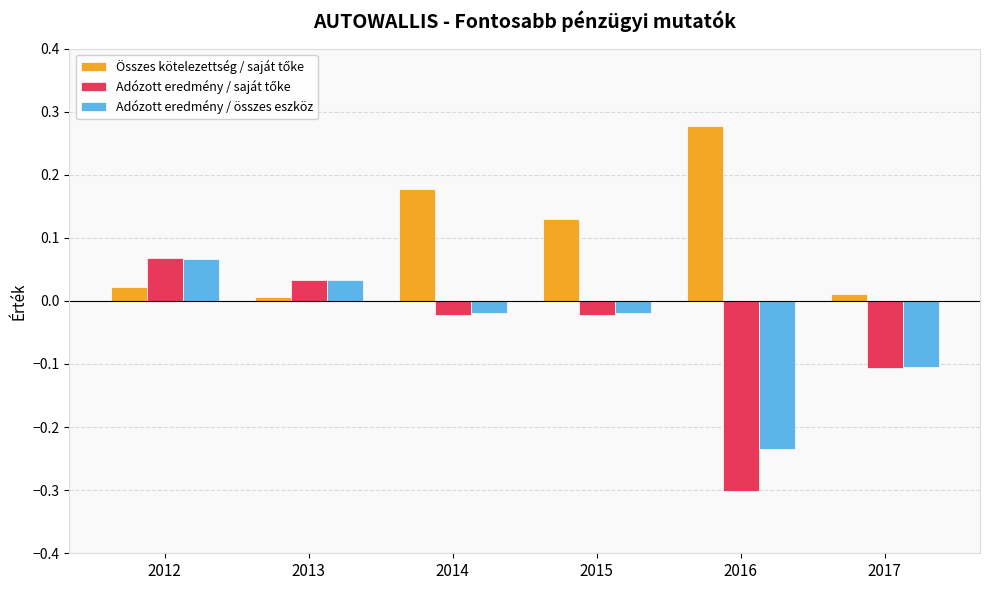

Which category has the highest value in the Adózott eredmény / összes eszköz series?

2012